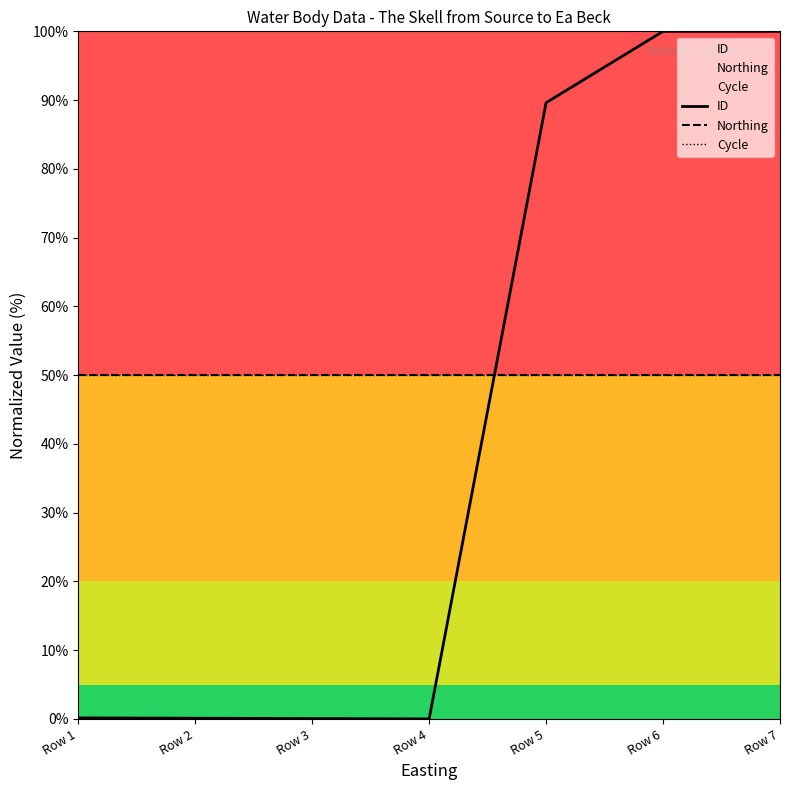

Where is Northing nearest to the value 50?

Row 1